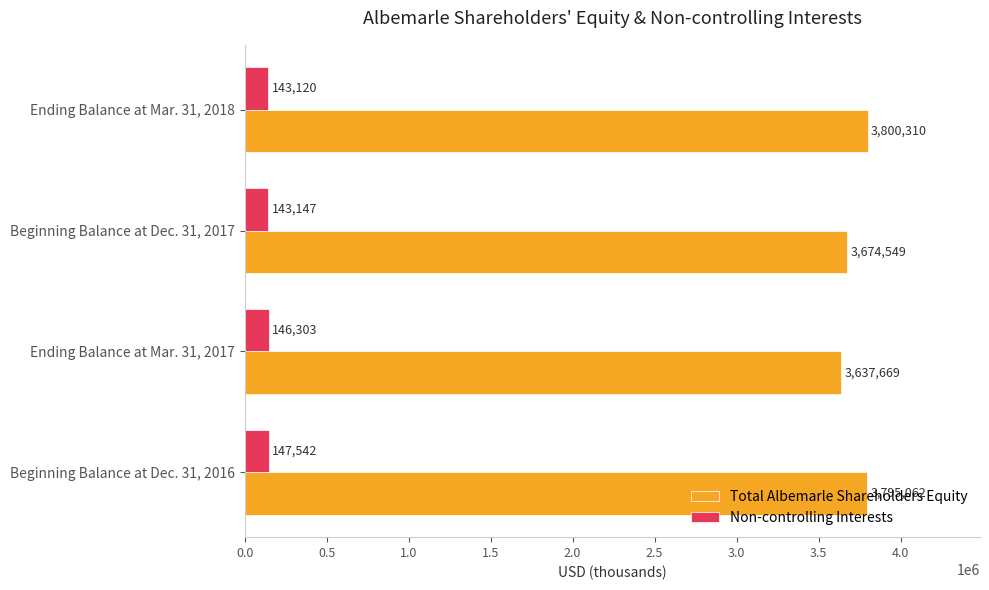

What is the spread (max minus min) of values at Beginning Balance at Dec. 31, 2016?

3647520